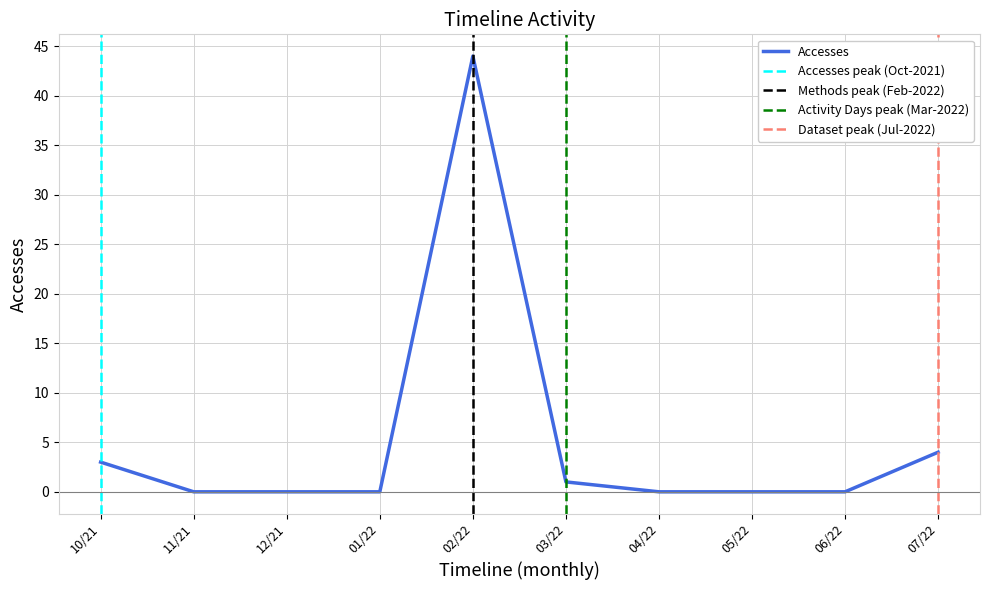

What is the difference between the highest and lowest values at 2022-02-01?

43